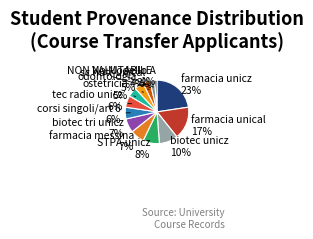

To the nearest percent, what is the combined percentage of farmacia messina and biotec unicz?

17%